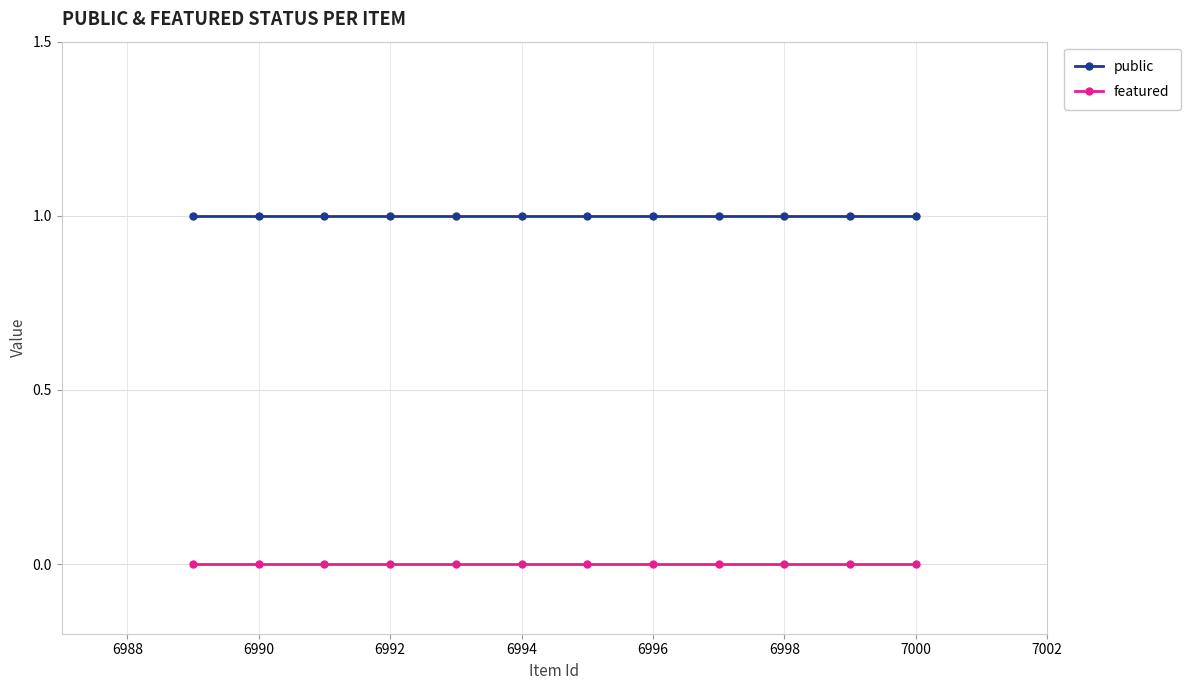

Rank the series by their maximum value, from lowest to highest.

featured, public